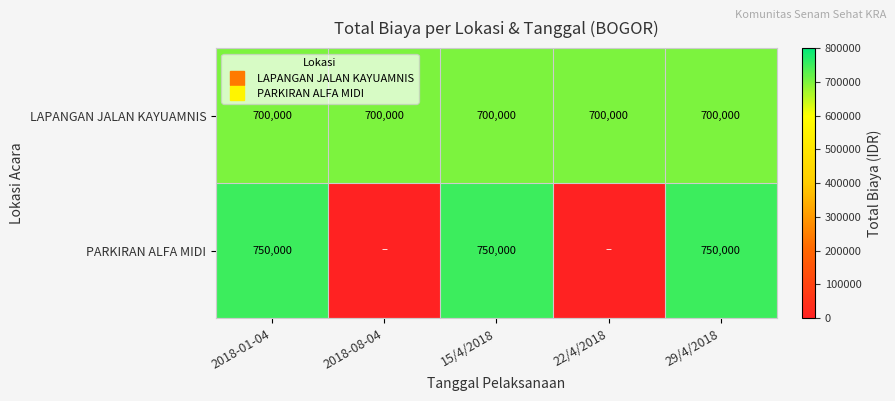

What is the sum of all LAPANGAN JALAN KAYUAMNIS values?

3500000